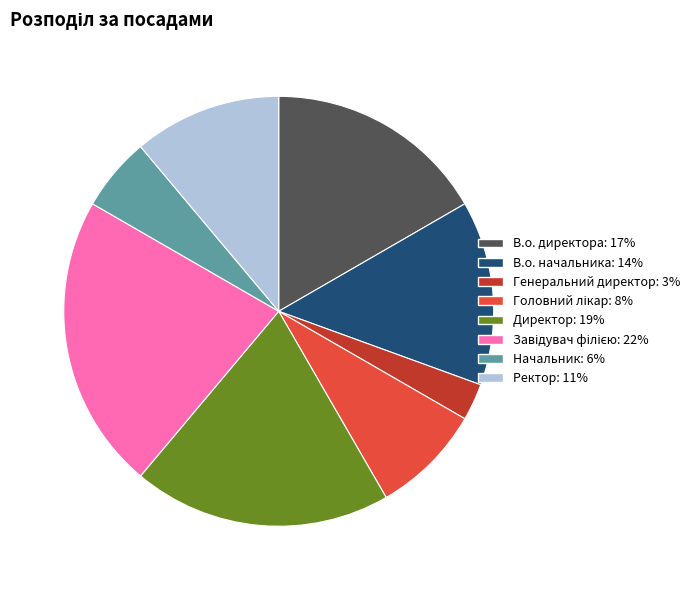

Is it true that Начальник is 1% of the pie?

False